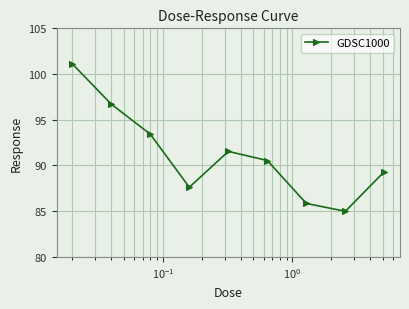

What is the greatest value displayed?

101.1